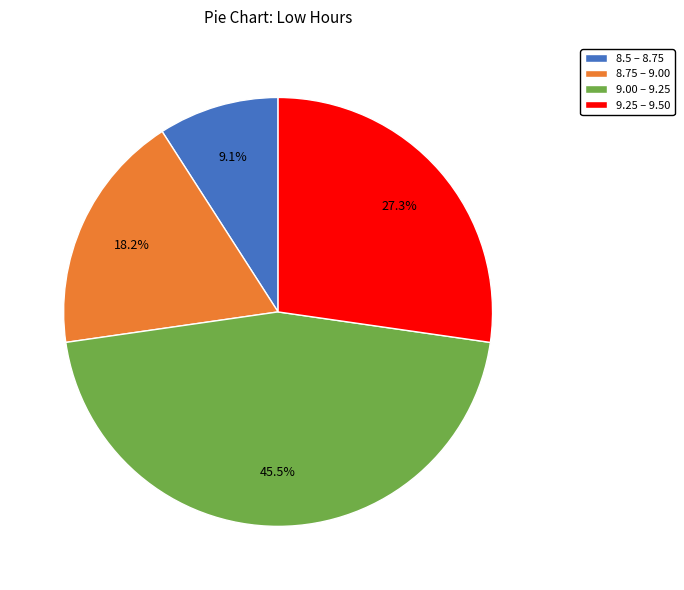

Rank the categories by value from highest to lowest.

9.00 – 9.25, 9.25 – 9.50, 8.75 – 9.00, 8.5 – 8.75